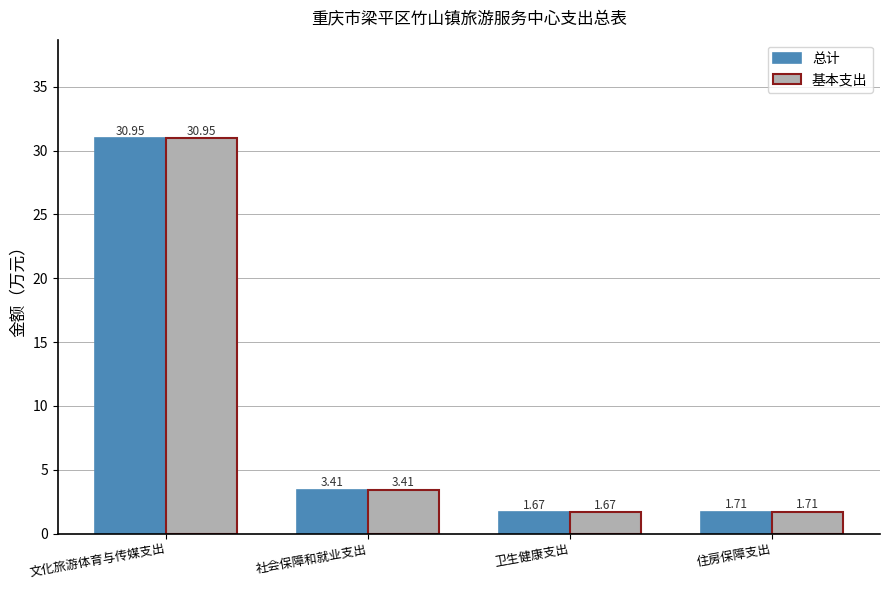

What is the difference between the 基本支出 values at 社会保障和就业支出 and 文化旅游体育与传媒支出?

27.5